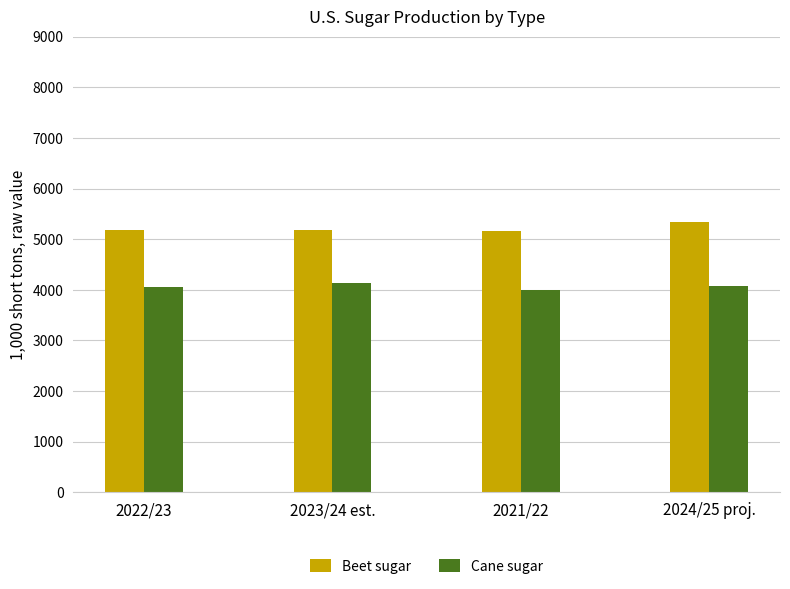

At how many categories does at least one series exceed 5116?

4